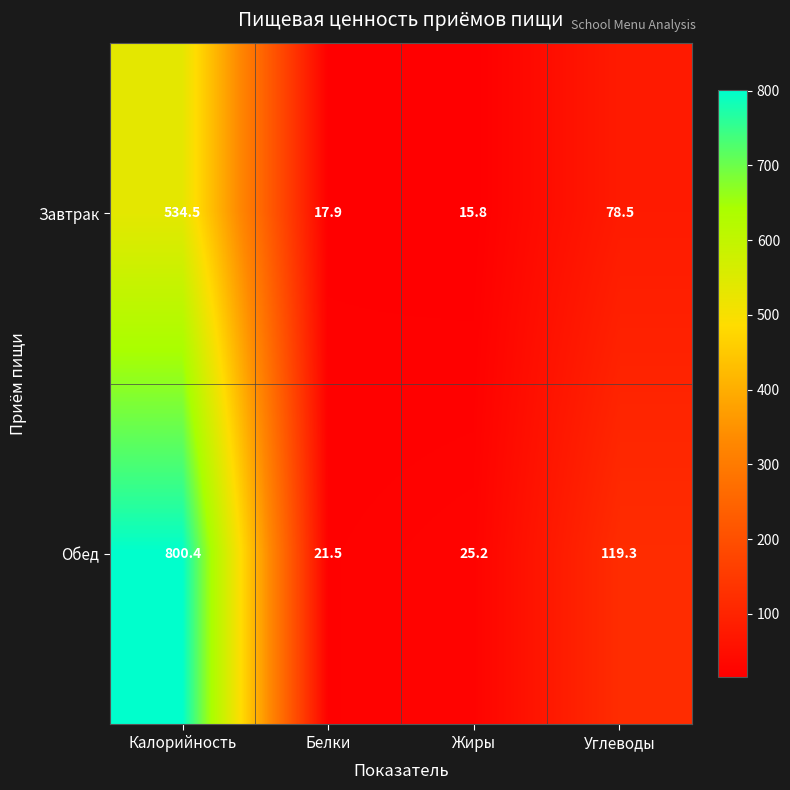

Count the number of data series in this chart.

2